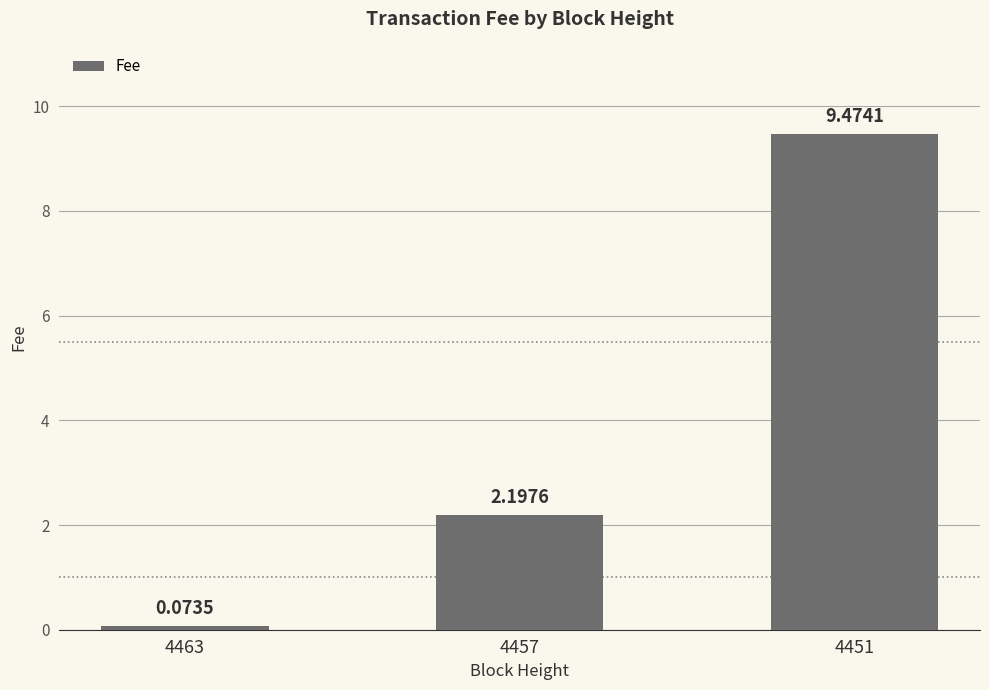

At which category does the chart reach its minimum across all series?

4463